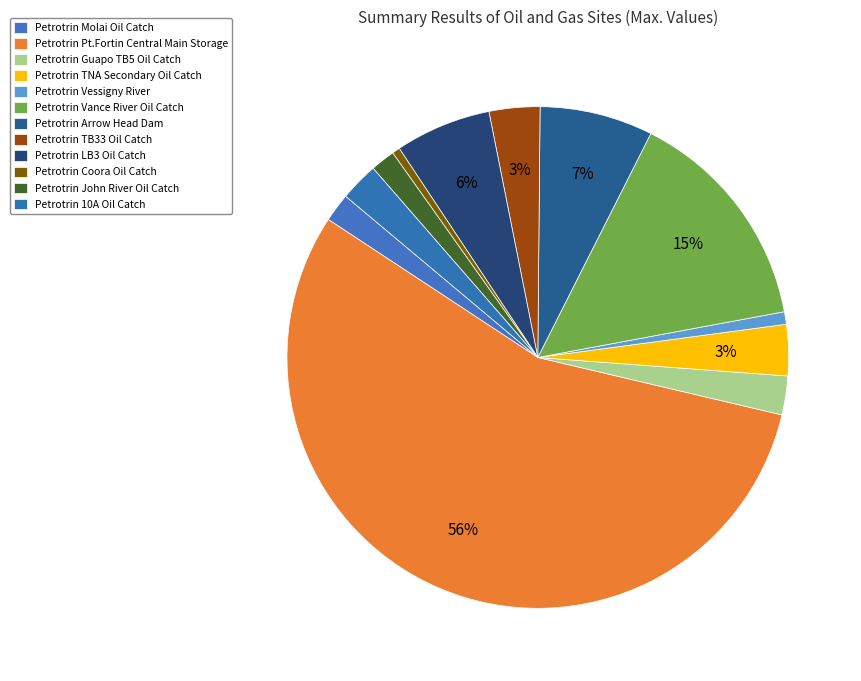

To the nearest percent, what is the combined percentage of Petrotrin Coora Oil Catch and Petrotrin TB33 Oil Catch?

4%